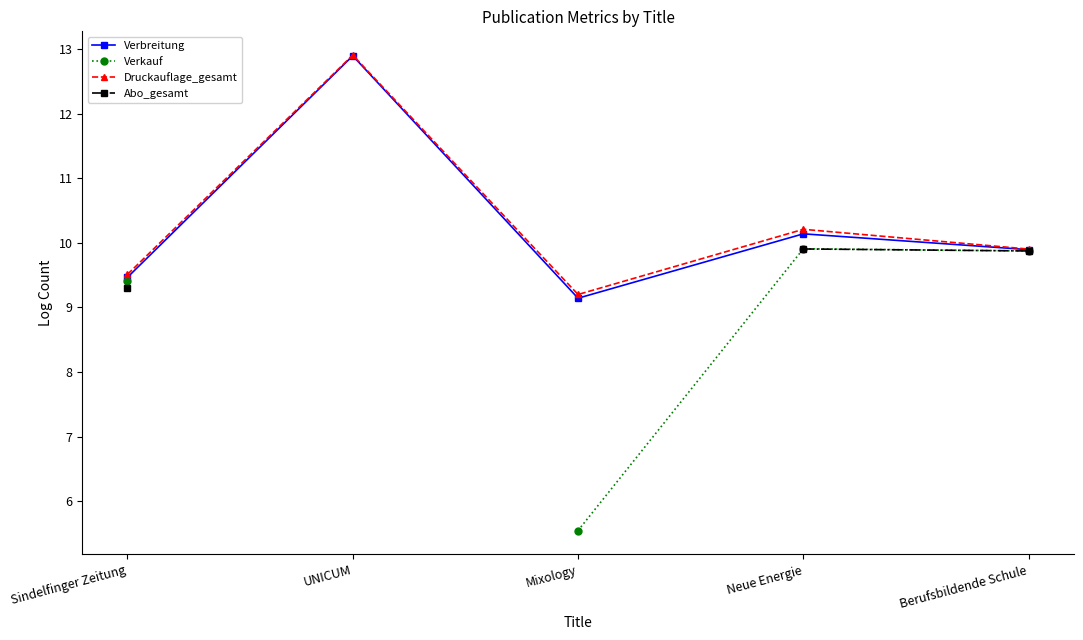

List the labels in order of Druckauflage_gesamt value, smallest first.

Mixology, Sindelfinger Zeitung, Berufsbildende Schule, Neue Energie, UNICUM